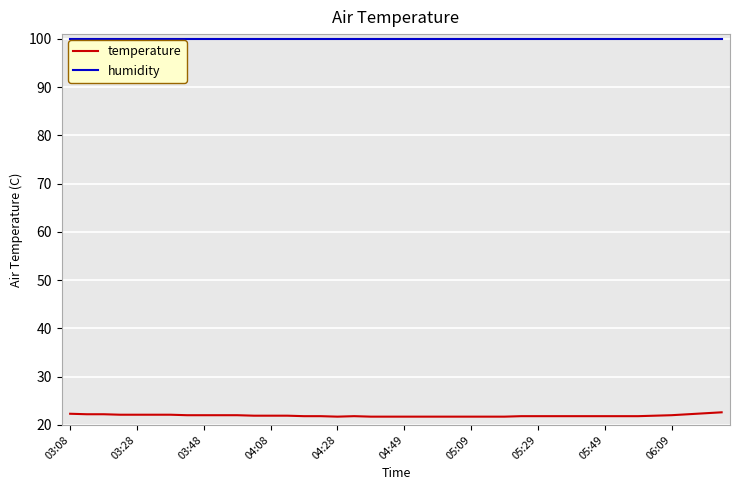

Which series has the largest total across all categories?

humidity